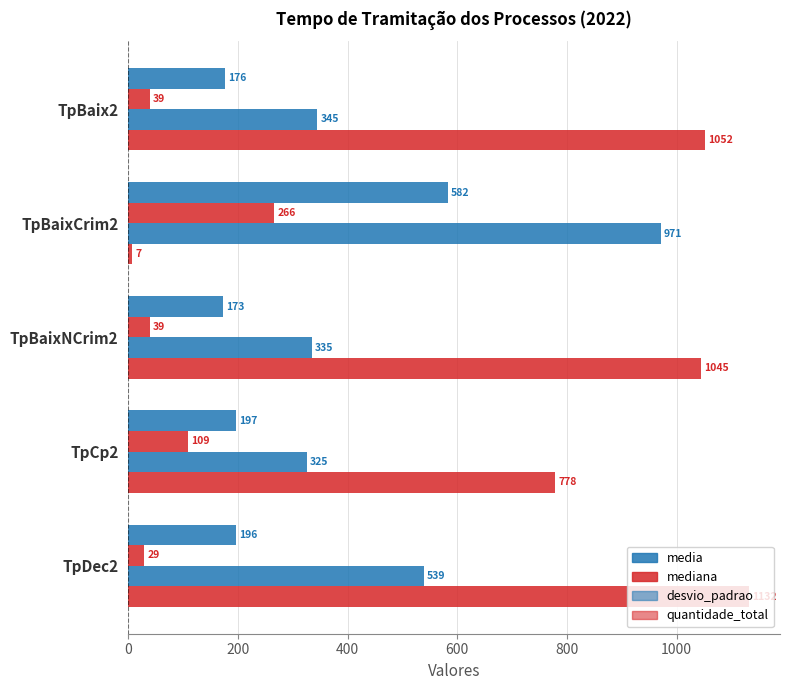

How many series are shown in this chart?

4